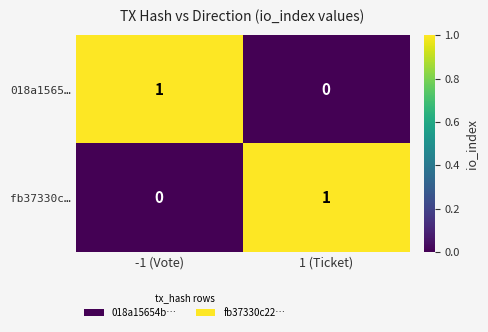

At how many categories does at least one series exceed 0?

2